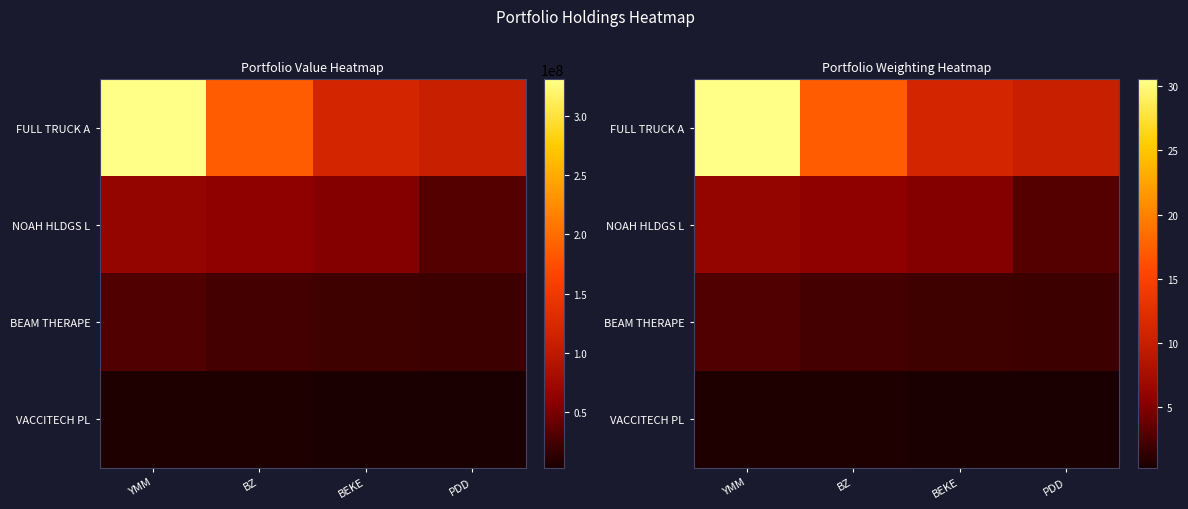

Which has a higher value, BZ or BEKE?

BZ